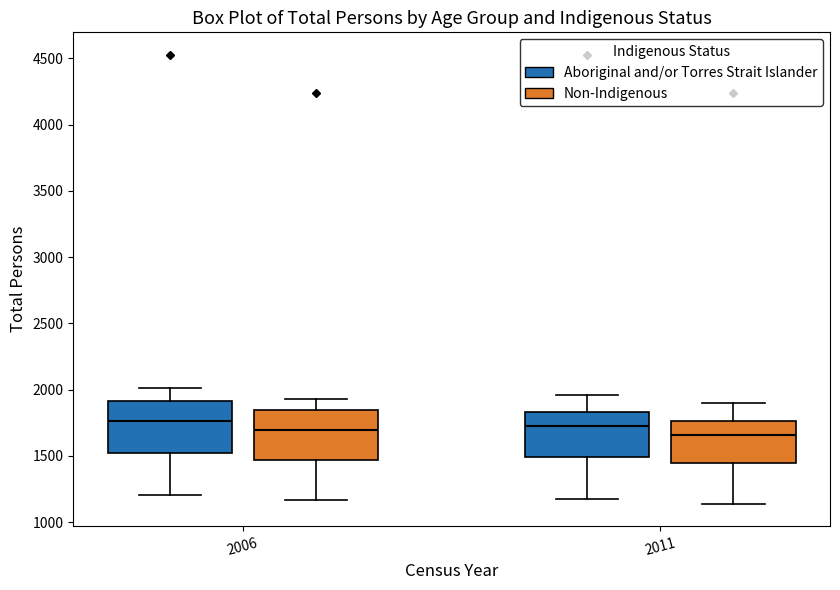

Reading left to right, read every box against the y-axis: the position of its median line, the range the box covers, and the ends of its whiskers. The values are not printed on the chart, so give them approximately, as read against the axis.

2006 (Aboriginal and/or Torres Strait Islander): median 1750, box 1500 to 1900, whiskers 1200 to 2000
2006 (Non-Indigenous): median 1700, box 1450 to 1850, whiskers 1150 to 1950
2011 (Aboriginal and/or Torres Strait Islander): median 1750, box 1500 to 1850, whiskers 1200 to 1950
2011 (Non-Indigenous): median 1650, box 1450 to 1750, whiskers 1150 to 1900